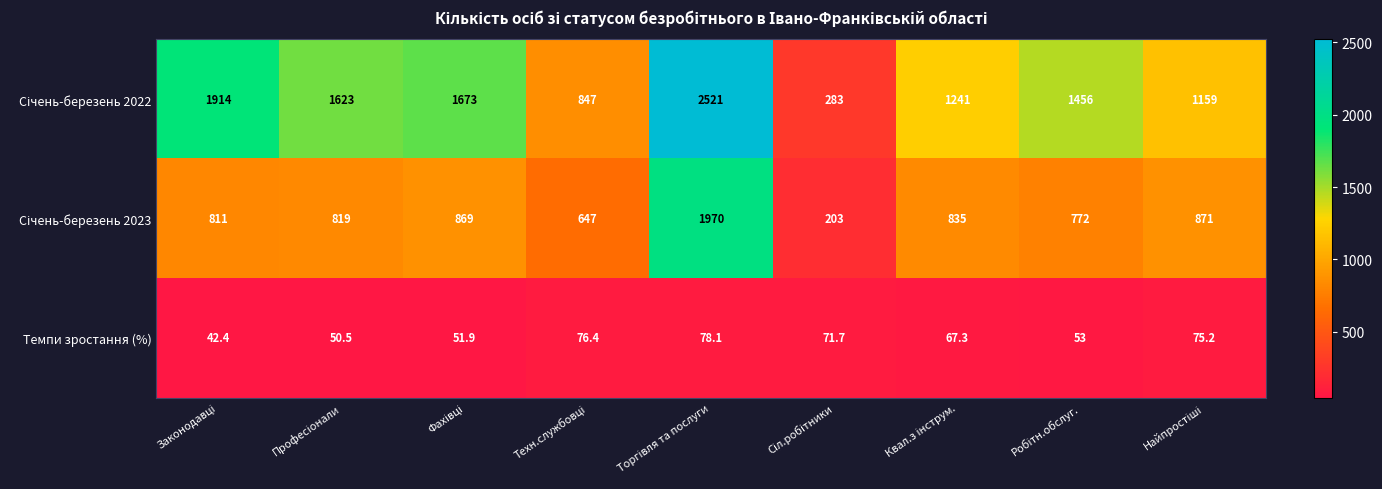

At how many categories does at least one series exceed 807?

8